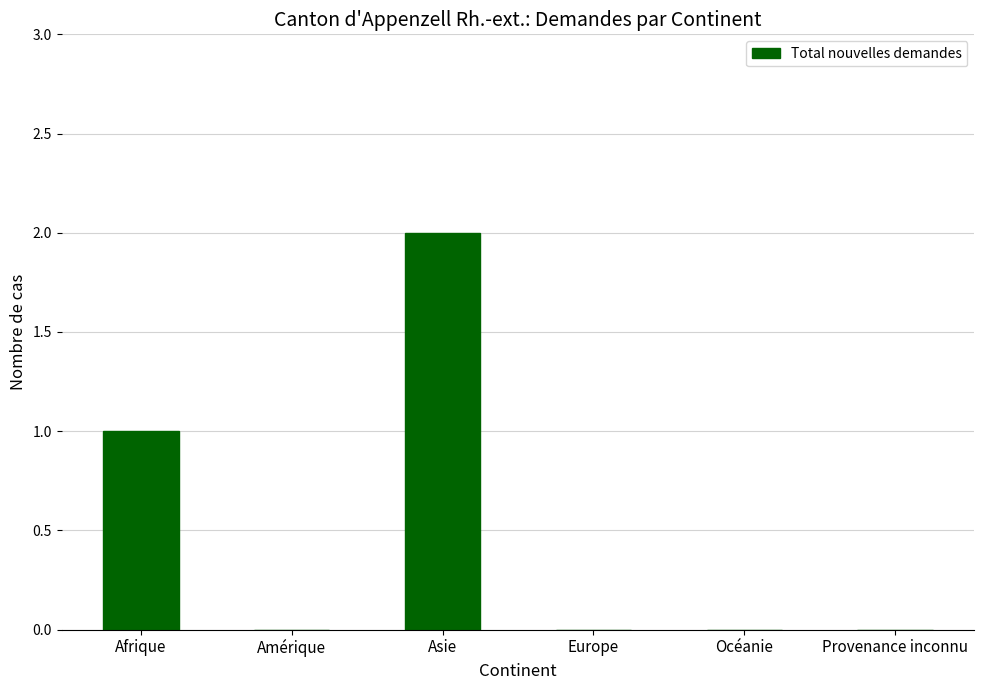

What is the greatest value displayed?

2